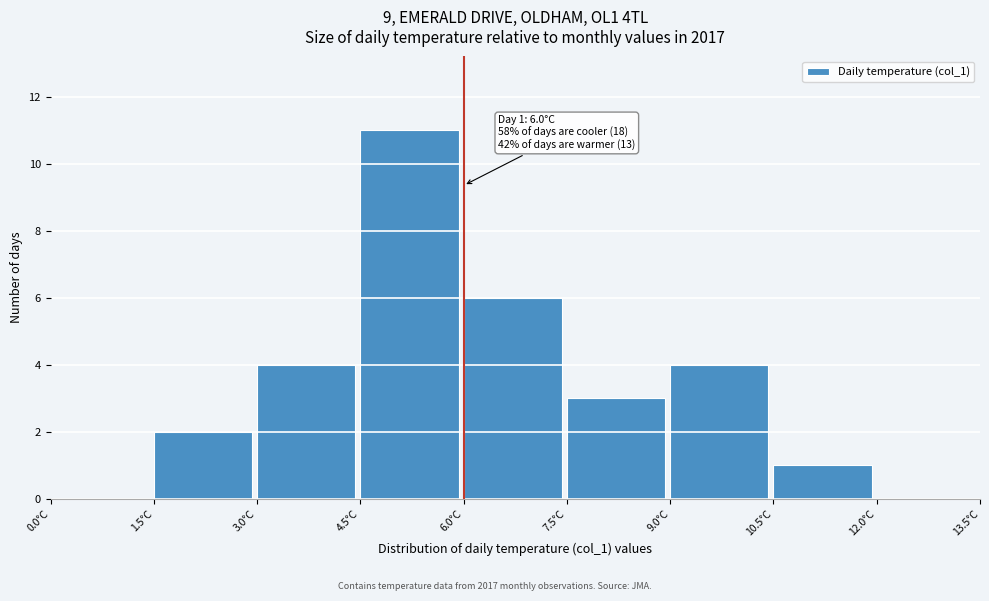

Which range on the x-axis has the tallest bar?

4.5 to 6.0